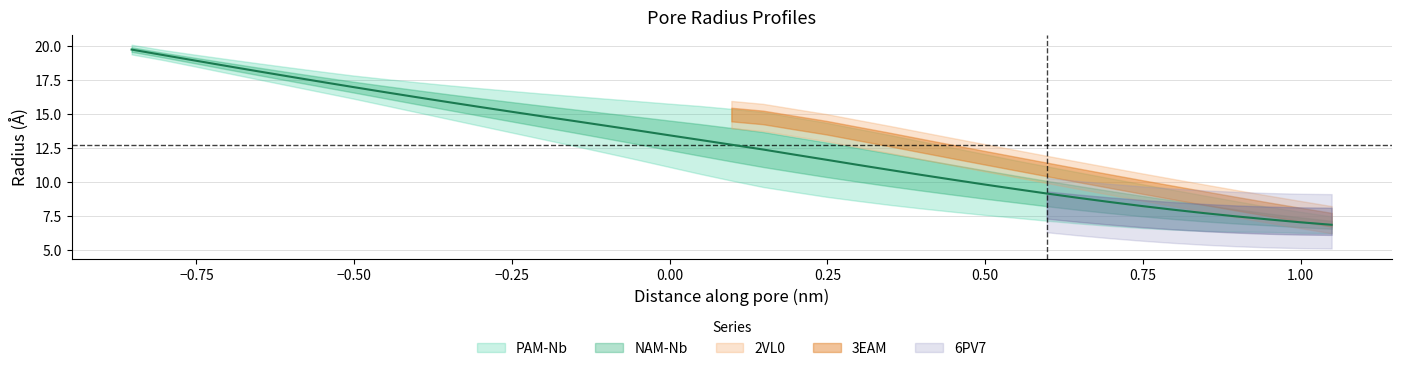

True or false: NAM-Nb has more than 0 interior local peaks.

False